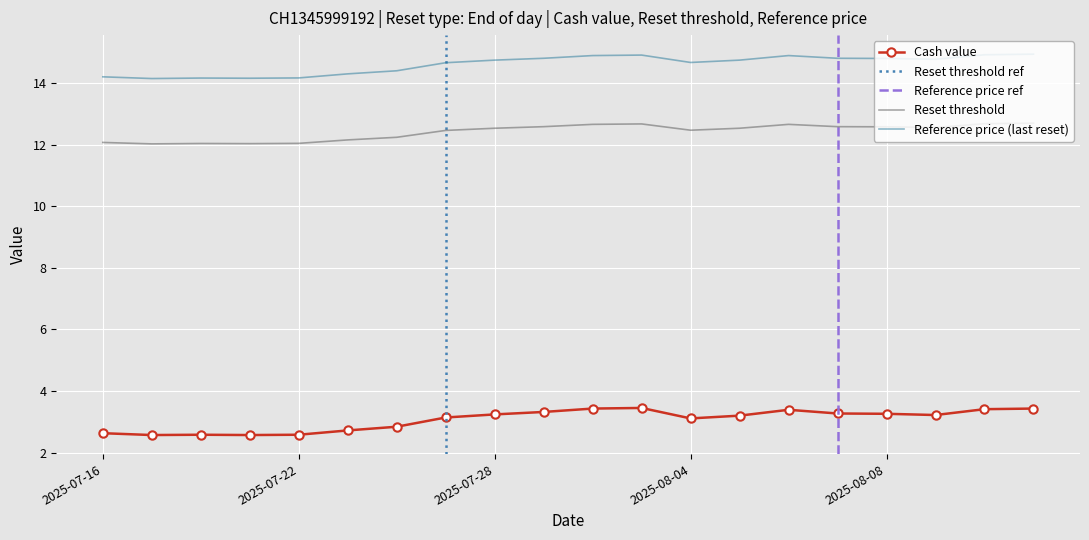

The value of Cash value at 2025-07-30 is 0.8. True or false?

False